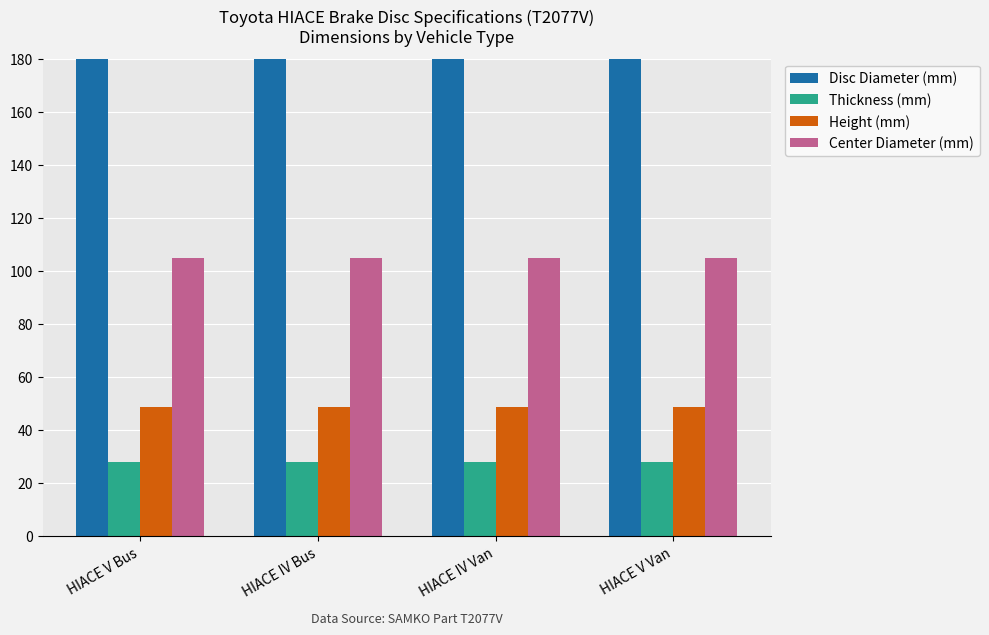

What is the value of the Disc Diameter (mm) bar at the 3rd from the left?

285.0